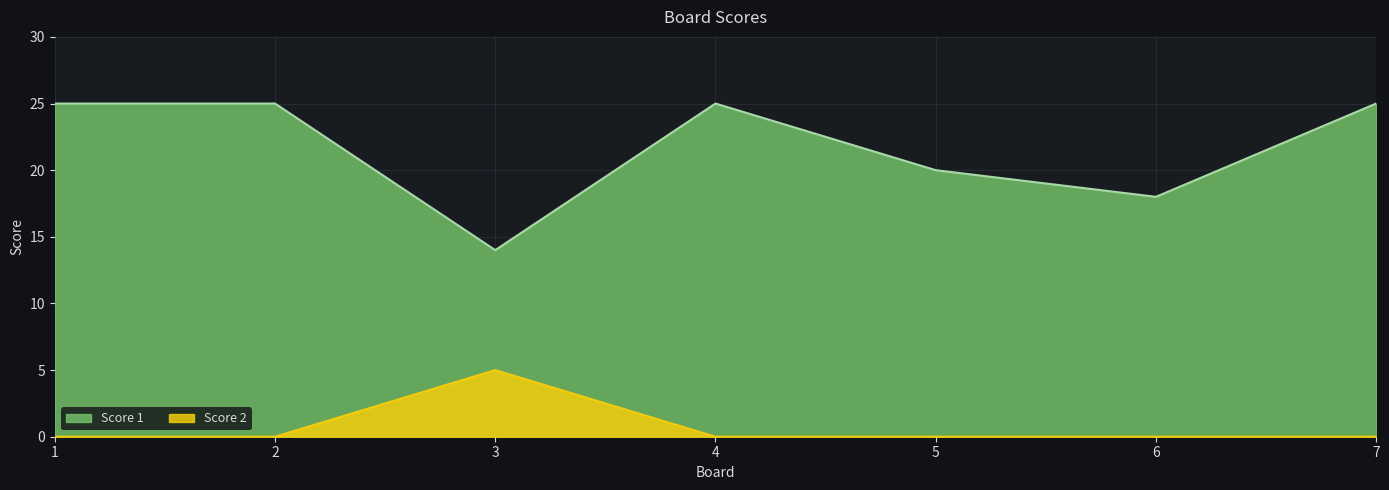

Rank the series by their maximum value, from highest to lowest.

Score 1, Score 2